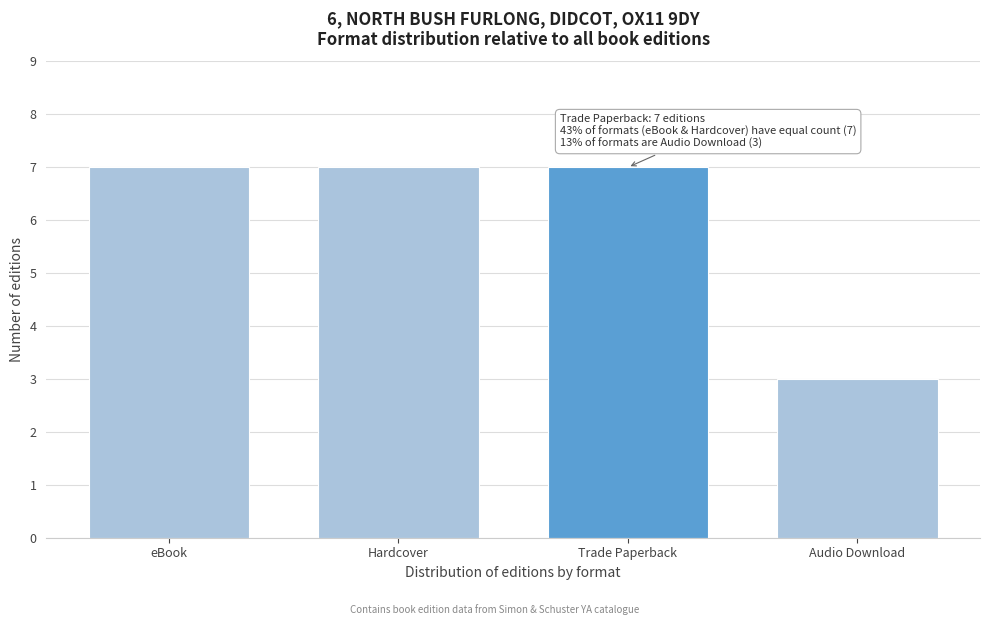

Reading left to right, transcribe all the data shown in this chart.

7	7	7	3